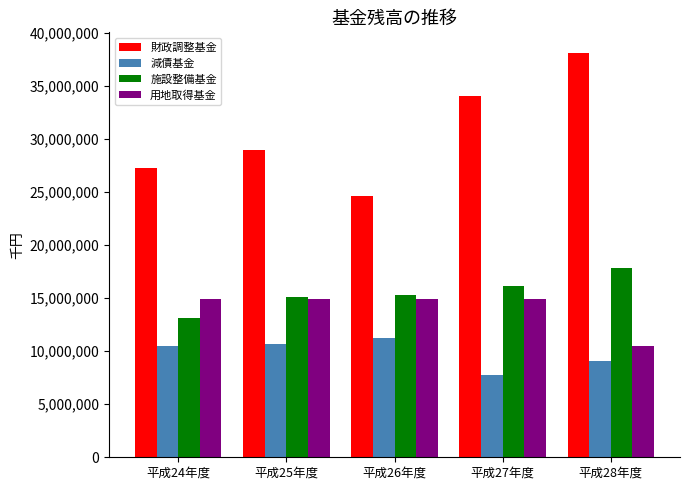

What is the difference between the second highest and minimum values in the 減債基金 series?

2920965